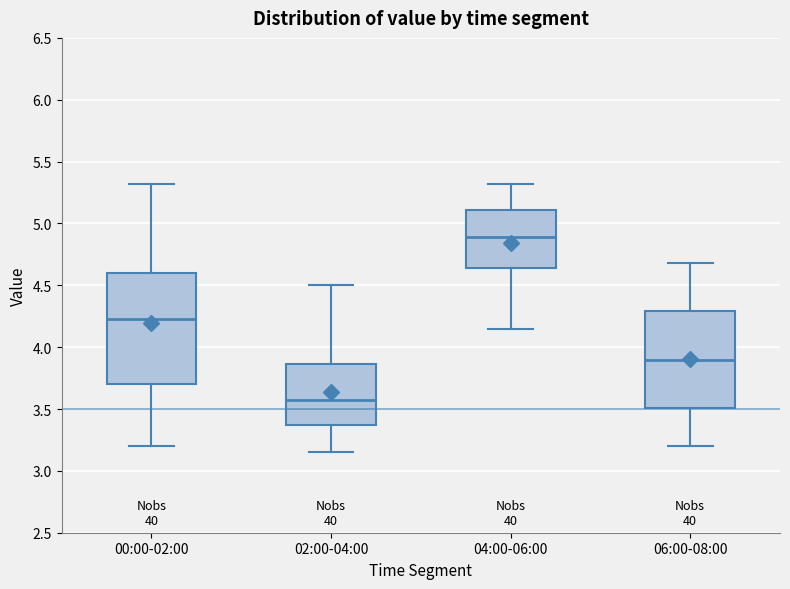

Reading left to right, transcribe this box plot: for each box, give where its median line is, the range the box spans, and where its two whiskers end, as read against the y-axis. The values are not printed on the chart, so give them approximately, as read against the axis.

00:00-02:00: median 4.25, box 3.70 to 4.60, whiskers 3.20 to 5.30
02:00-04:00: median 3.60, box 3.35 to 3.85, whiskers 3.15 to 4.50
04:00-06:00: median 4.90, box 4.65 to 5.10, whiskers 4.15 to 5.30
06:00-08:00: median 3.90, box 3.50 to 4.30, whiskers 3.20 to 4.70